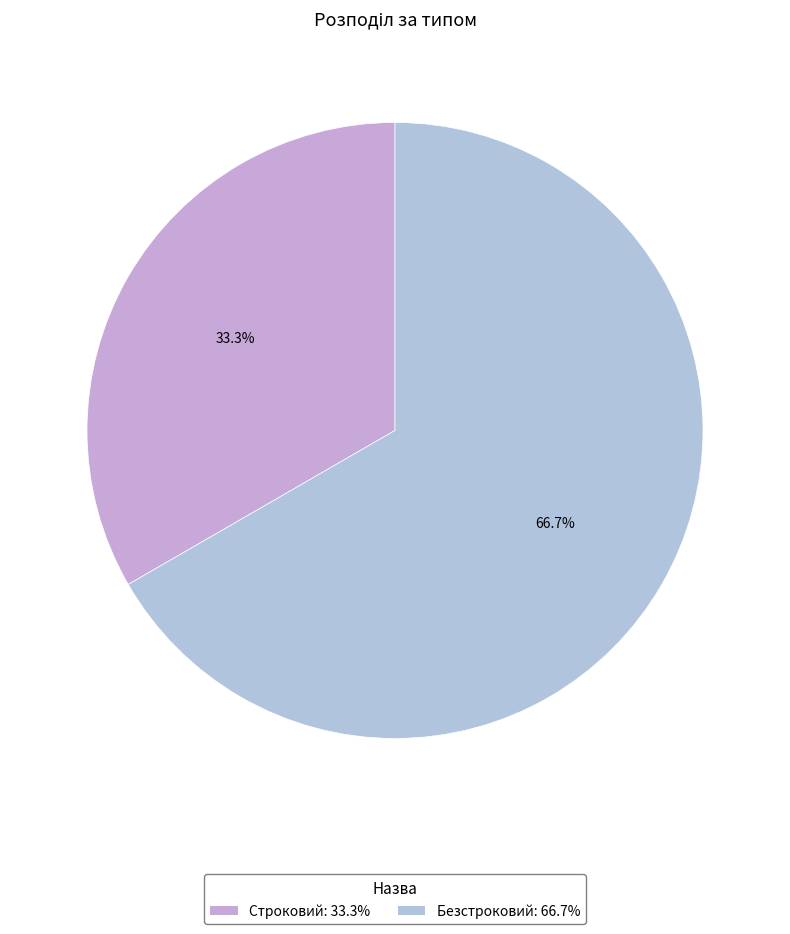

The Строковий slice represents 33% of the pie. True or false?

True